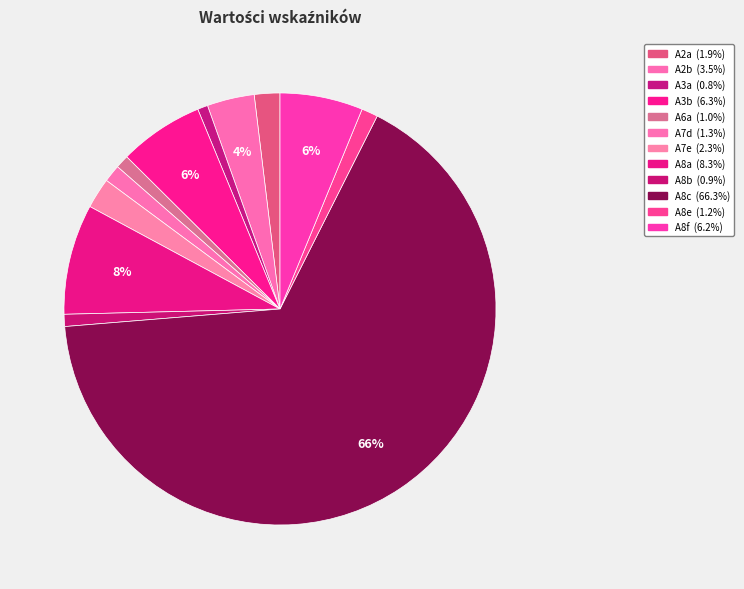

To the nearest percent, what is the difference between the largest and smallest slice percentages?

66%